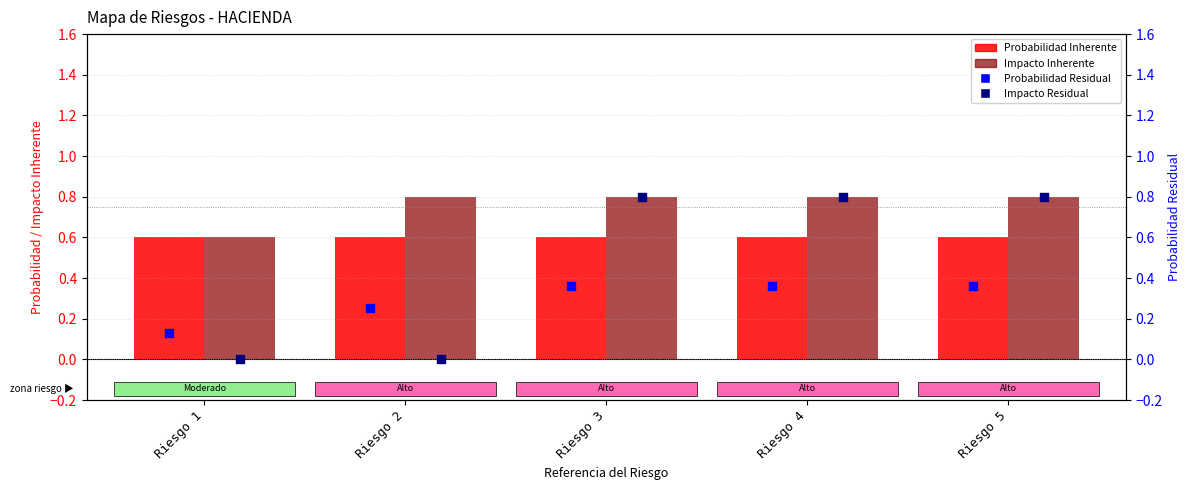

What is the total value across all series at Riesgo 4?

2.6